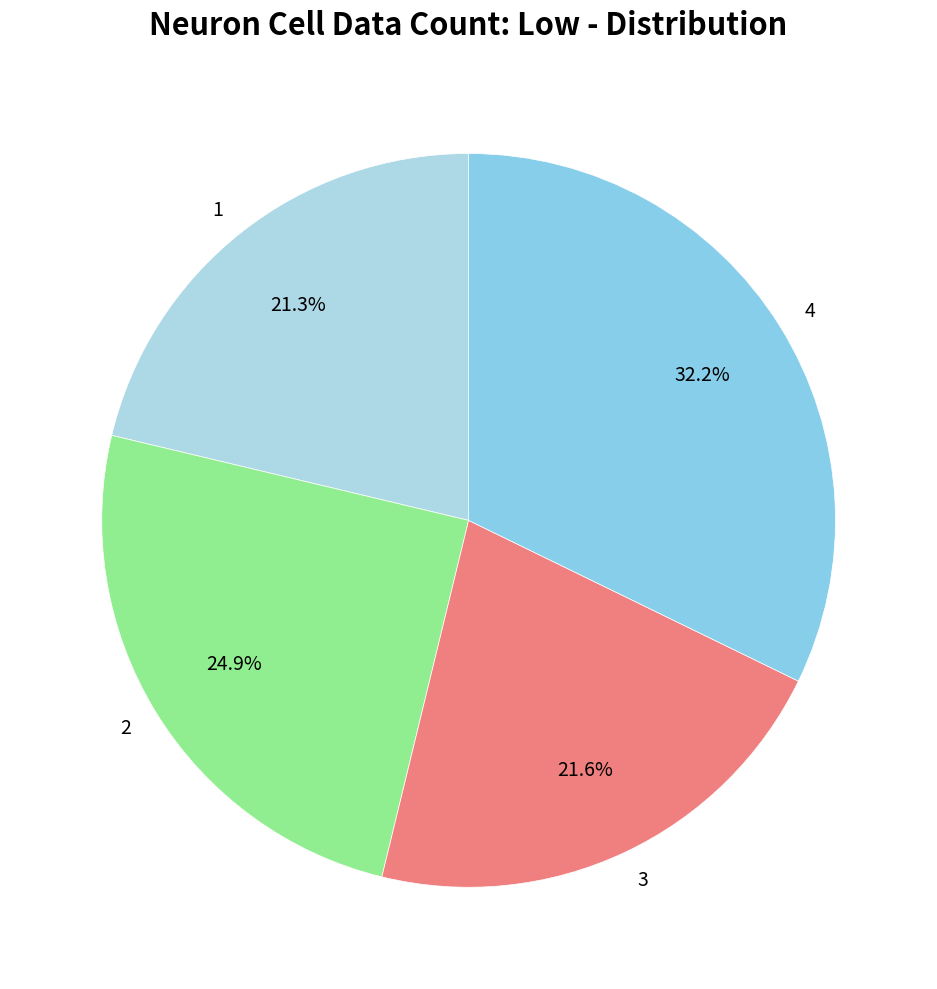

Does 3 represent more than half of the total?

No